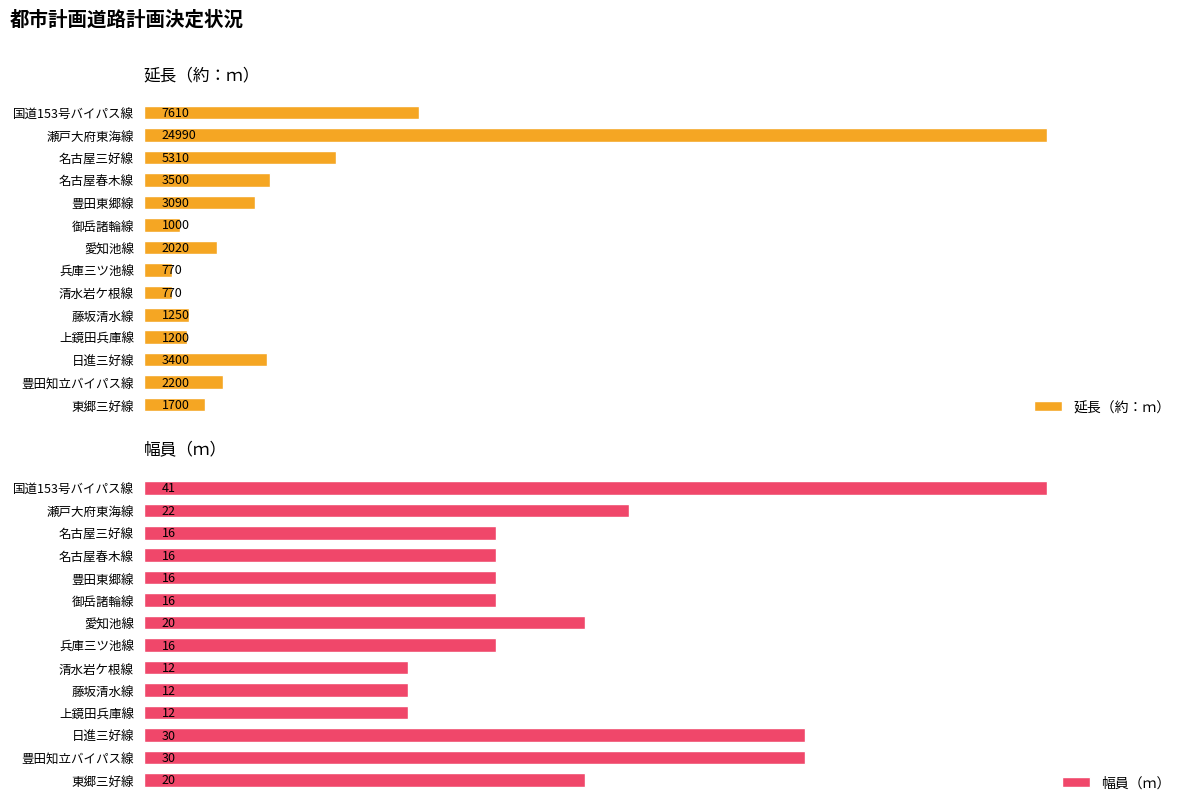

What is the minimum value shown in the chart?

12